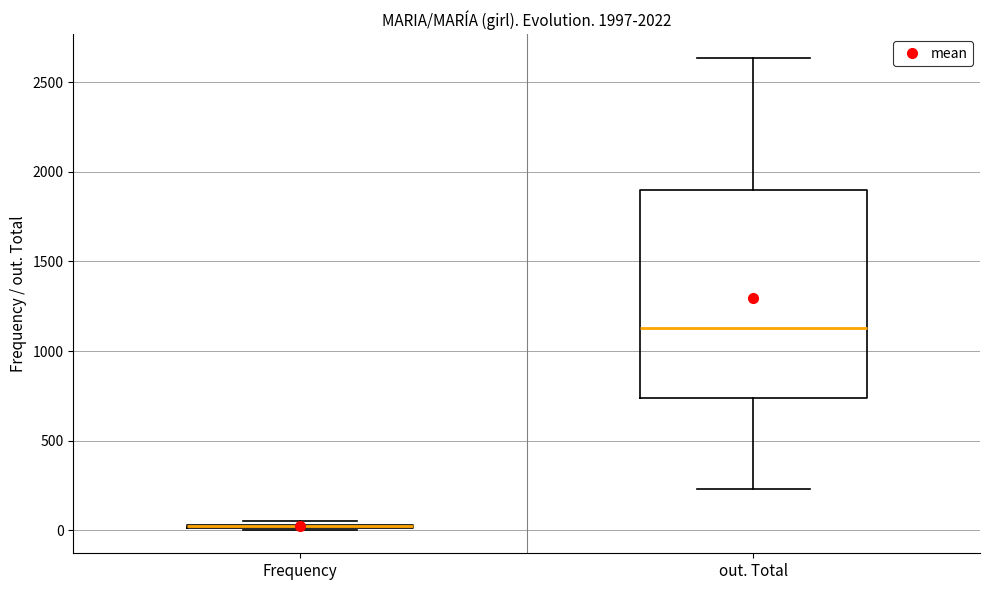

Comparing the boxes themselves (not the whiskers), which one is the tallest?

out. Total